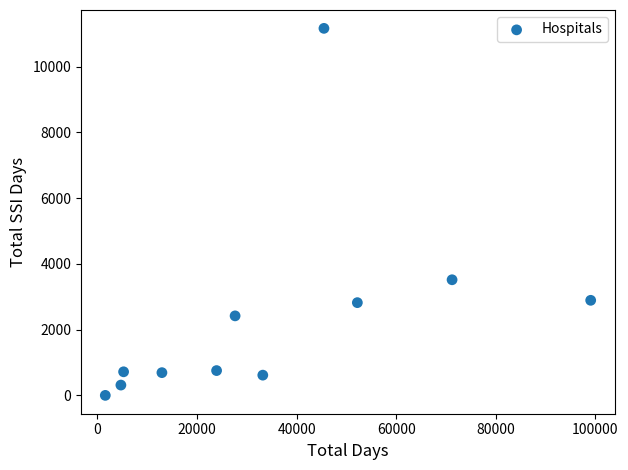

What is the range of X values (max minus min)?

97476